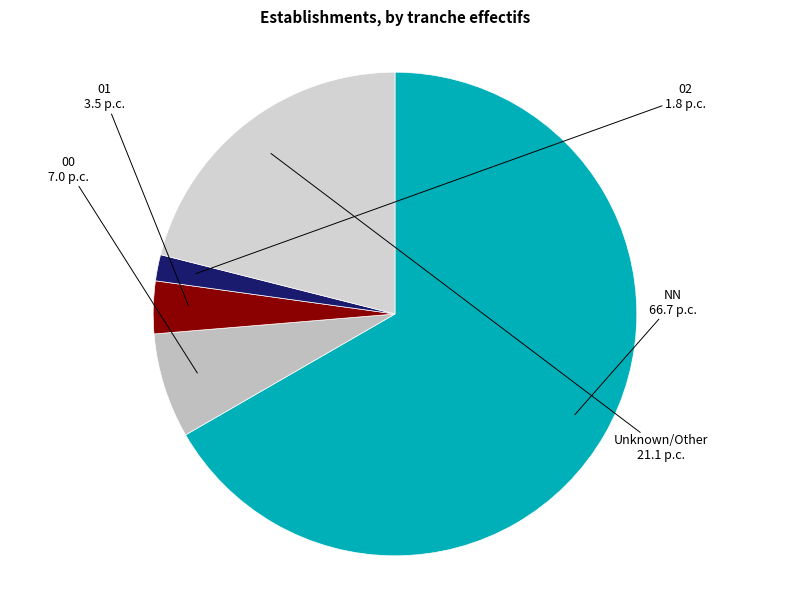

Does 01 account for over 50% of the chart?

No